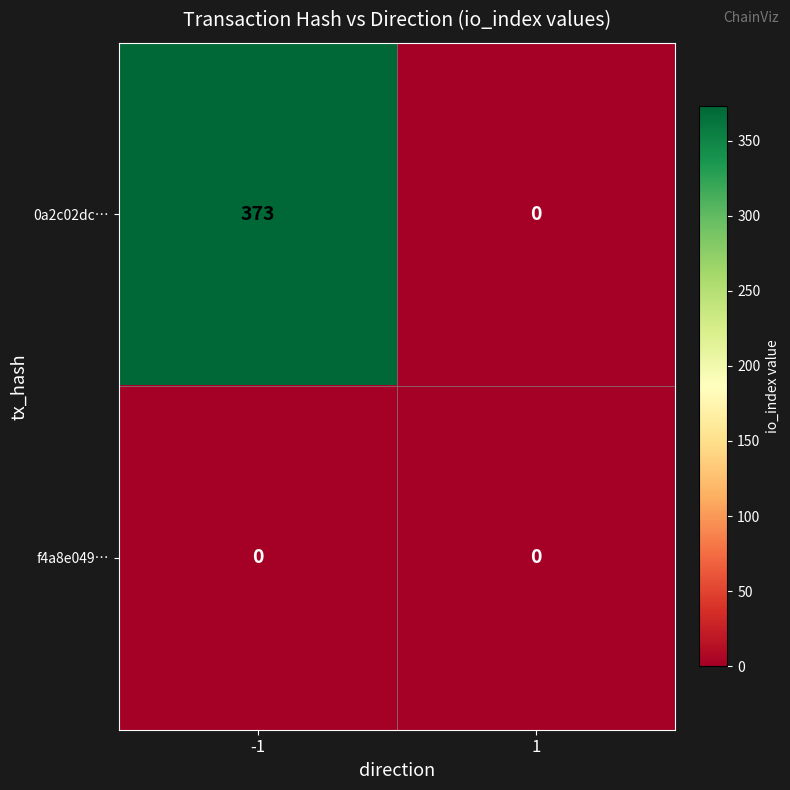

Which series has the largest total across all categories?

0a2c02dc…